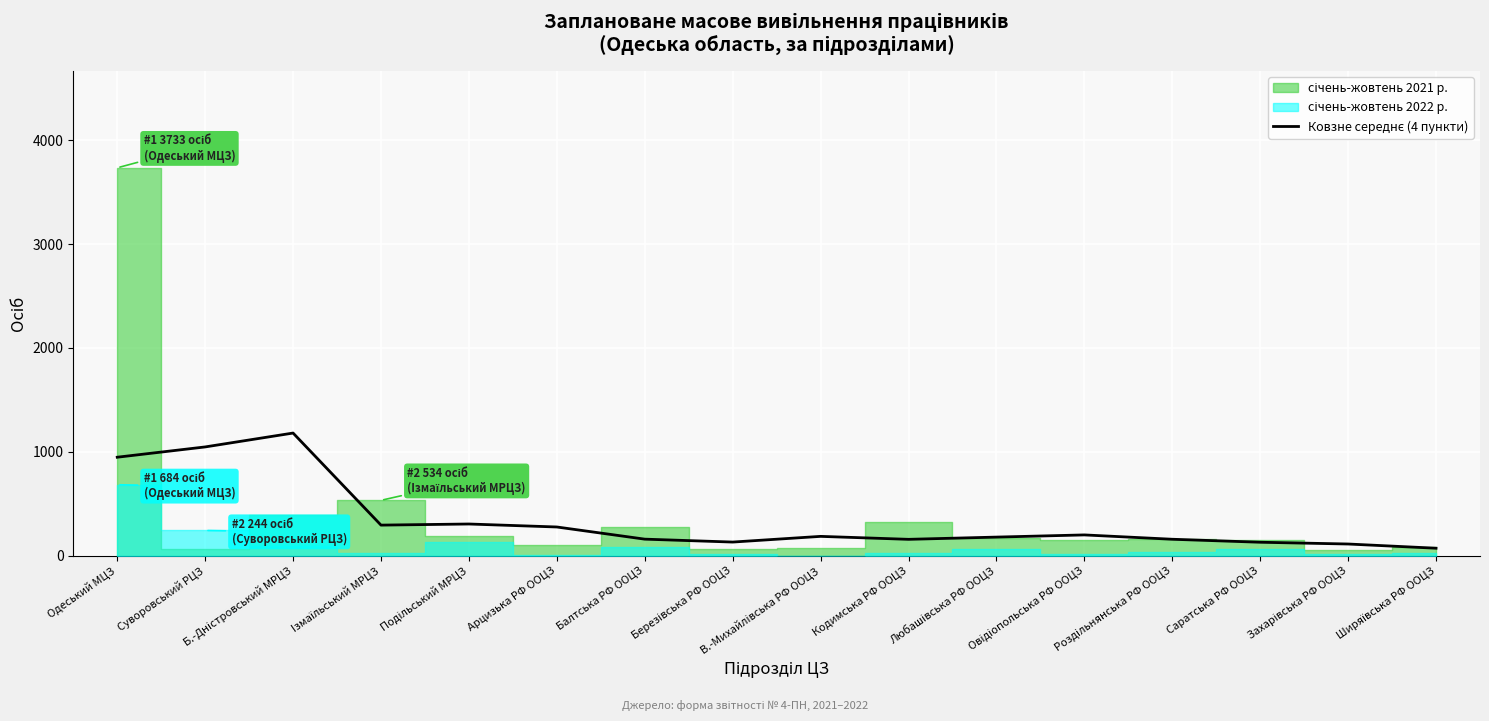

How many interior local valleys (lower than both neighbors) does the data have?

3